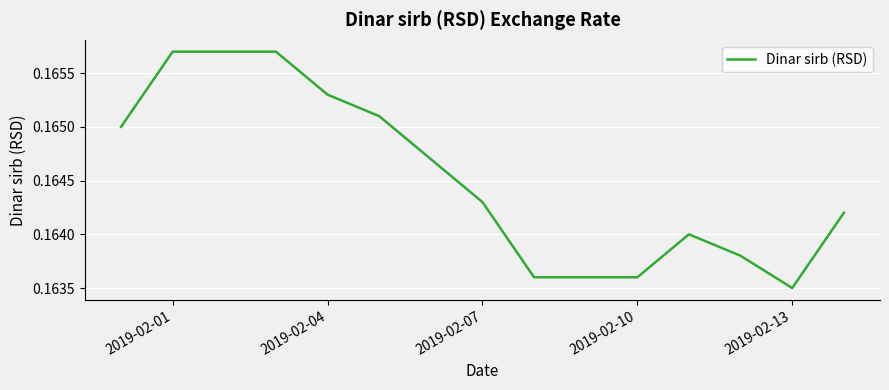

Which category has the lowest value across all series?

2019-02-13